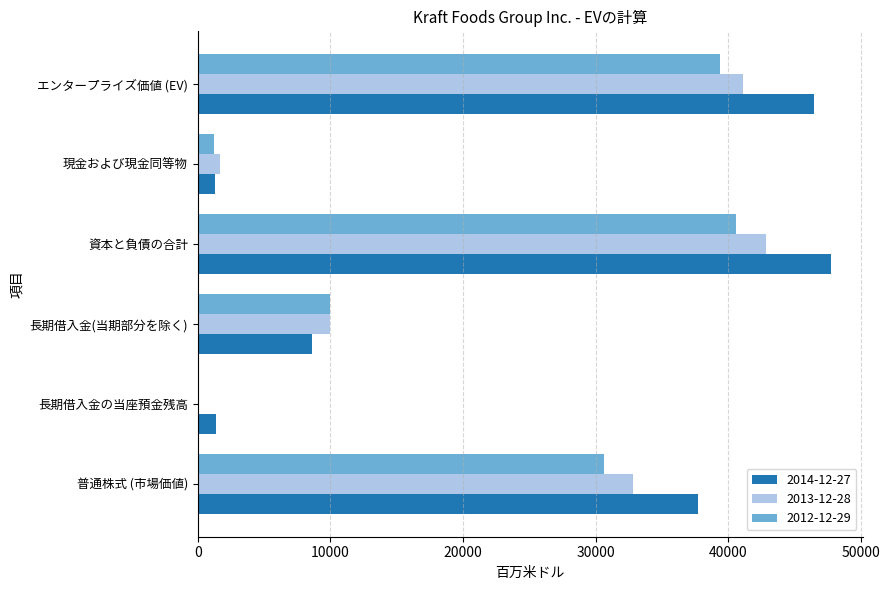

True or false: 2013-12-28 has a value of 26881 at エンタープライズ価値 (EV).

False